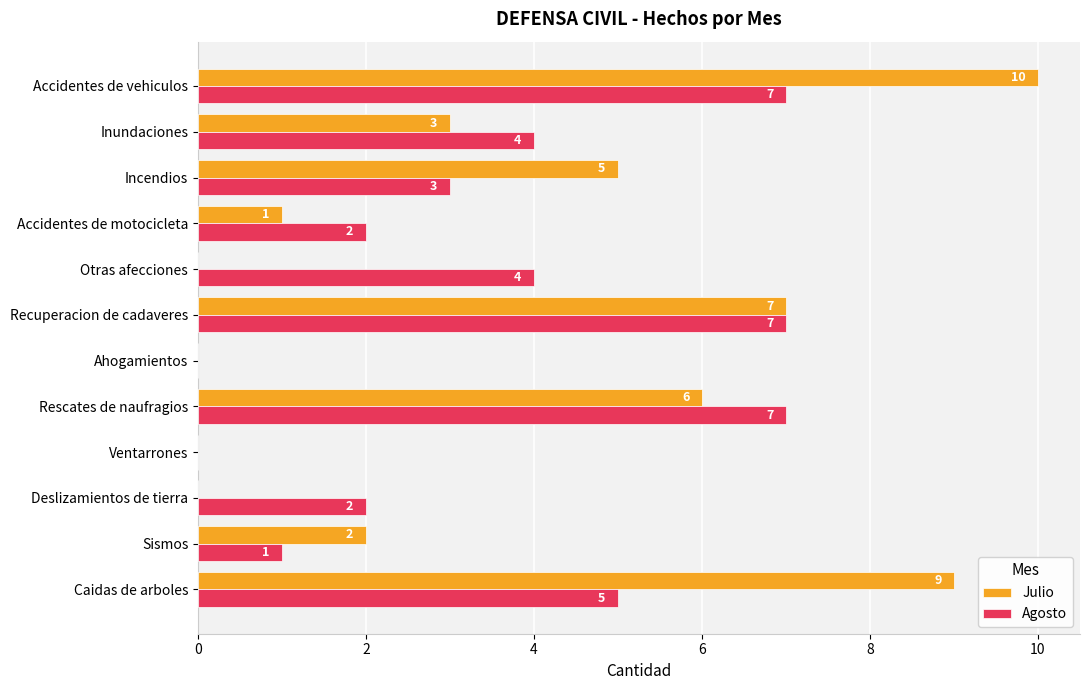

Is the value of Julio at Rescates de naufragios greater than the value of Agosto at Accidentes de vehiculos?

No